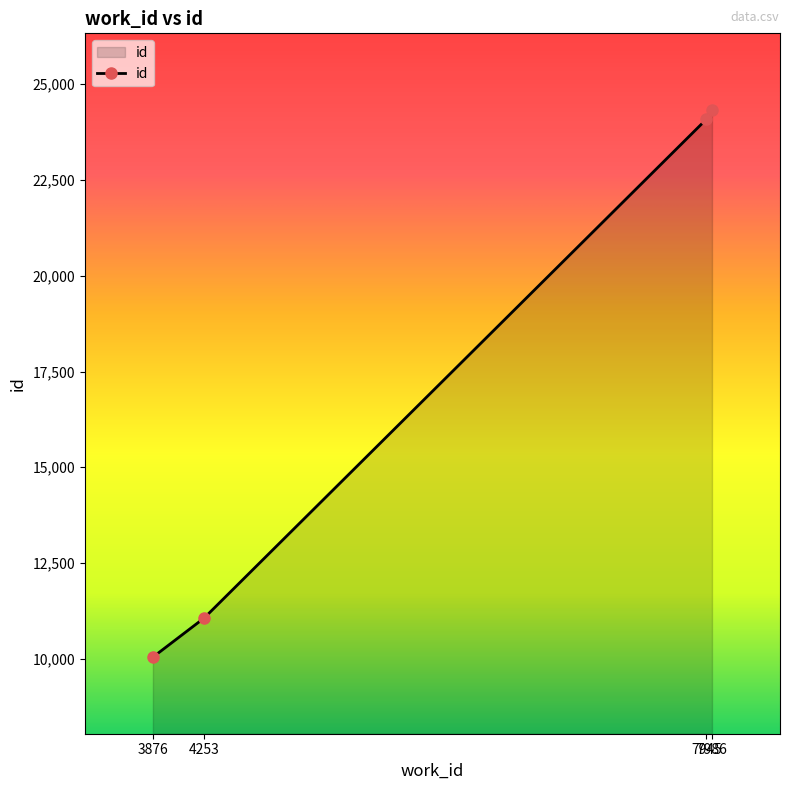

True or false: the data shows 17788 at 3876.

False